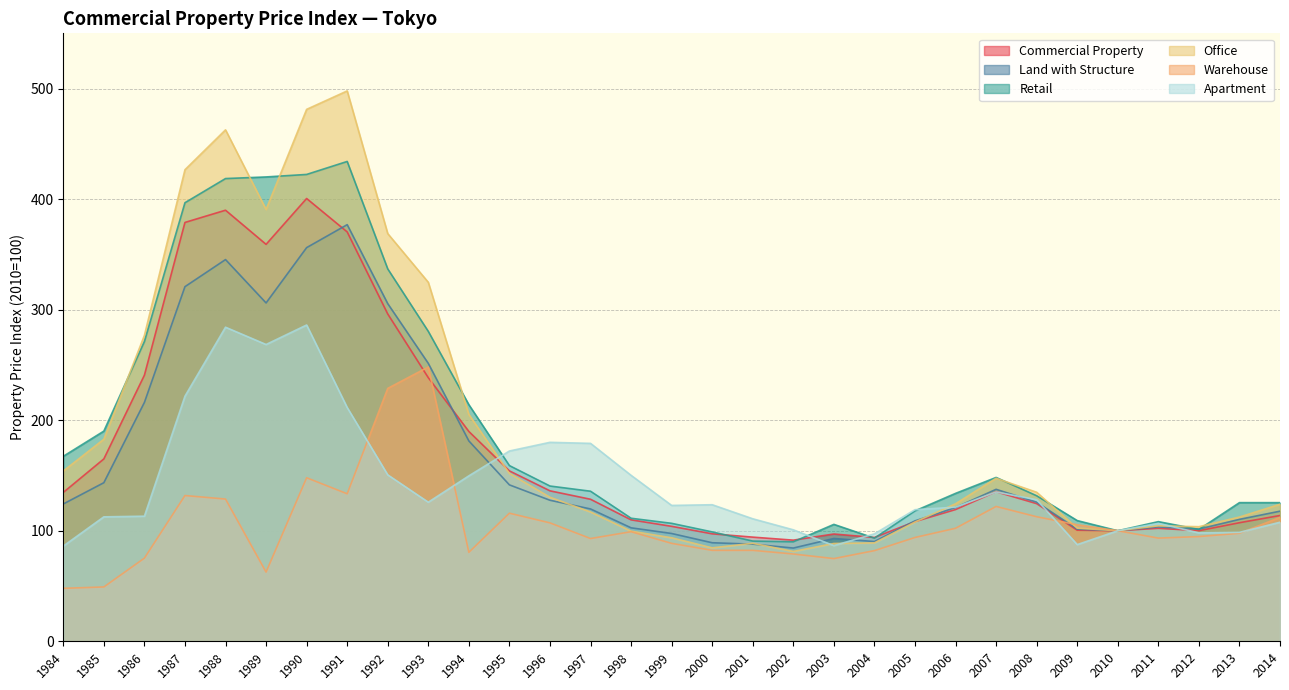

Reading left to right, extract all data points from this chart.

Commercial Property: 1984=134.7	1985=165.0	1986=240.7	1987=378.9	1988=390.0	1989=359.1	1990=400.6	1991=370.3	1992=296.1	1993=238.5	1994=189.8	1995=154.2	1996=136.1	1997=128.5	1998=109.9	1999=104.0	2000=97.2	2001=94.2	2002=91.5	2003=97.0	2004=93.9	2005=108.3	2006=119.2	2007=135.3	2008=124.5	2009=100.5	2010=100.0	2011=102.2	2012=100.1	2013=107.3	2014=113.8
Land with Structure: 1984=124.2	1985=143.5	1986=216.1	1987=320.8	1988=345.3	1989=306.1	1990=356.1	1991=376.9	1992=305.5	1993=251.4	1994=181.2	1995=141.5	1996=127.6	1997=119.7	1998=102.7	1999=97.5	2000=89.1	2001=87.9	2002=84.3	2003=93.0	2004=90.2	2005=108.9	2006=121.0	2007=137.5	2008=125.9	2009=101.4	2010=100.0	2011=103.5	2012=101.5	2013=110.3	2014=117.7
Retail: 1984=167.3	1985=190.2	1986=271.2	1987=396.8	1988=418.6	1989=420.1	1990=422.4	1991=434.1	1992=336.9	1993=280.4	1994=214.0	1995=158.9	1996=140.5	1997=135.8	1998=111.3	1999=106.7	2000=99.0	2001=90.7	2002=90.0	2003=105.8	2004=93.3	2005=118.0	2006=133.8	2007=148.2	2008=131.7	2009=109.2	2010=100.0	2011=108.2	2012=101.2	2013=125.4	2014=125.4
Office: 1984=154.1	1985=182.8	1986=276.7	1987=426.6	1988=462.7	1989=390.6	1990=481.2	1991=497.9	1992=368.8	1993=324.8	1994=205.2	1995=151.8	1996=130.3	1997=117.0	1998=99.6	1999=93.6	2000=84.5	2001=88.7	2002=81.3	2003=88.5	2004=89.0	2005=107.9	2006=124.4	2007=147.5	2008=134.8	2009=102.3	2010=100.0	2011=104.5	2012=103.7	2013=112.4	2014=124.0
Warehouse: 1984=47.9	1985=49.1	1986=75.2	1987=131.8	1988=128.7	1989=62.6	1990=147.9	1991=133.4	1992=228.8	1993=248.2	1994=80.5	1995=115.9	1996=107.1	1997=93.0	1998=99.1	1999=88.6	2000=82.3	2001=82.3	2002=79.0	2003=74.8	2004=82.0	2005=93.9	2006=102.2	2007=122.0	2008=112.7	2009=105.5	2010=100.0	2011=93.3	2012=94.8	2013=97.7	2014=112.1
Apartment: 1984=86.1	1985=112.6	1986=113.2	1987=221.7	1988=284.1	1989=268.5	1990=286.1	1991=211.5	1992=150.6	1993=125.8	1994=149.7	1995=172.1	1996=180.0	1997=179.1	1998=150.1	1999=122.9	2000=123.5	2001=110.8	2002=100.8	2003=86.6	2004=97.2	2005=119.0	2006=121.4	2007=135.1	2008=128.1	2009=87.5	2010=100.0	2011=106.7	2012=98.1	2013=98.5	2014=107.7